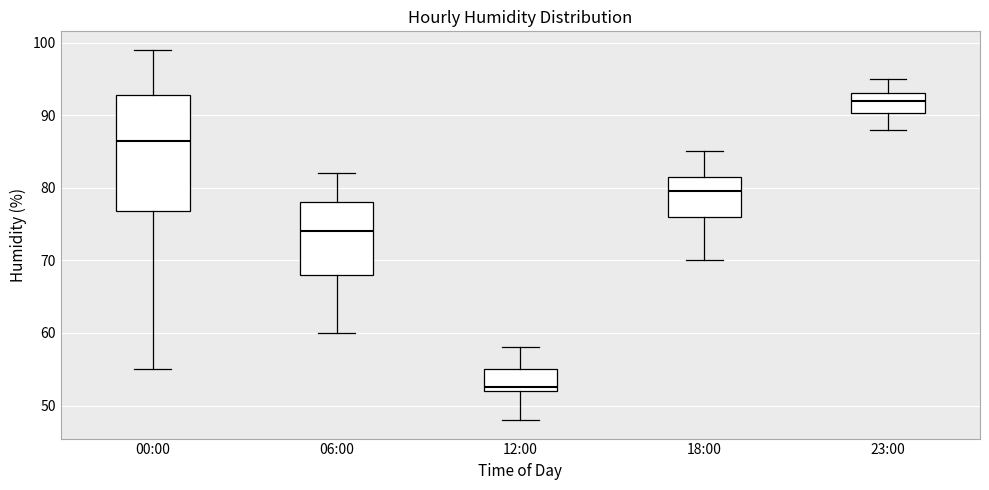

Which box is the tallest, from its lower edge to its upper edge?

00:00